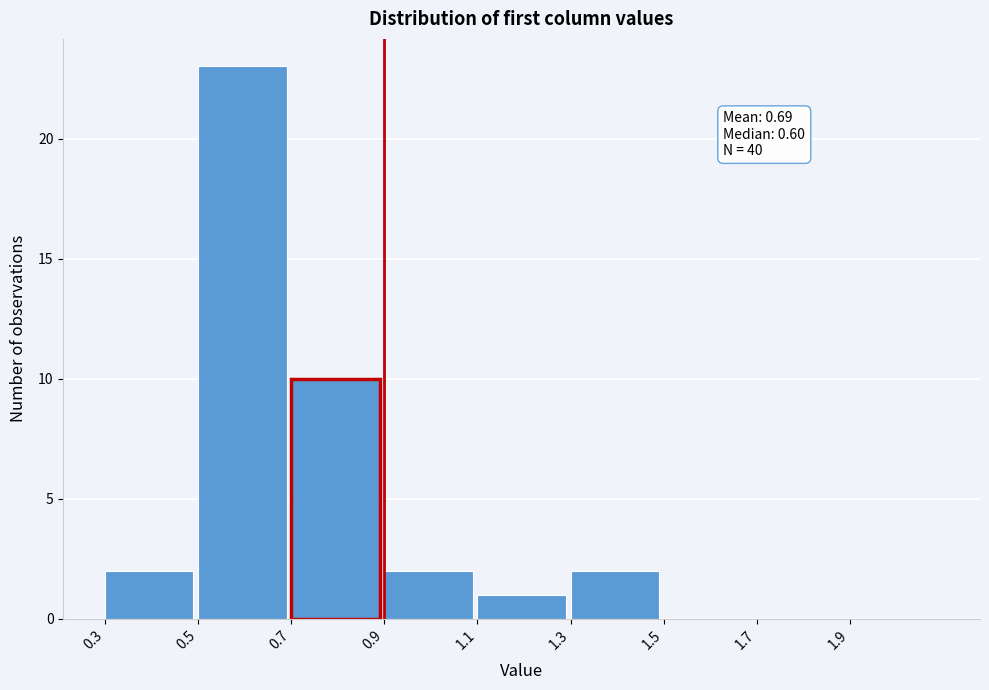

Which range on the x-axis has the tallest bar?

0.5 to 0.7